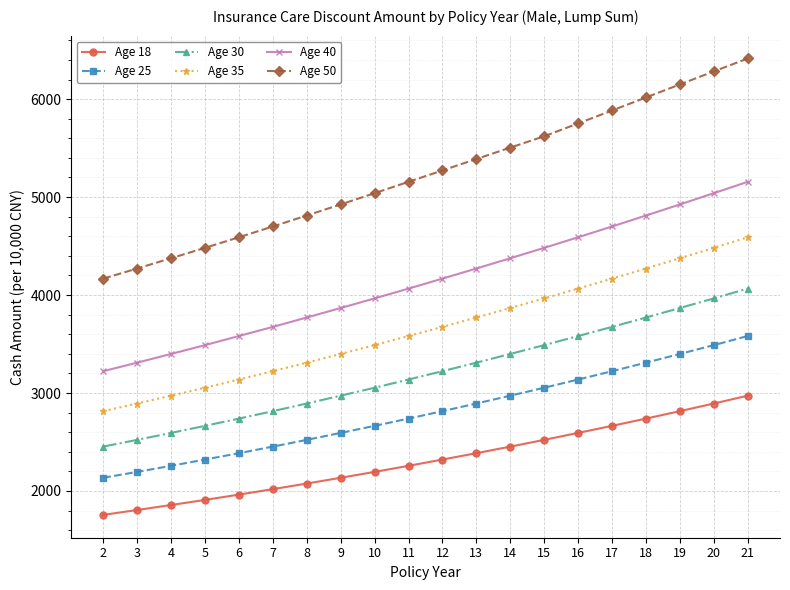

What is the value of the Age 40 point at the 16th from the left?

4700